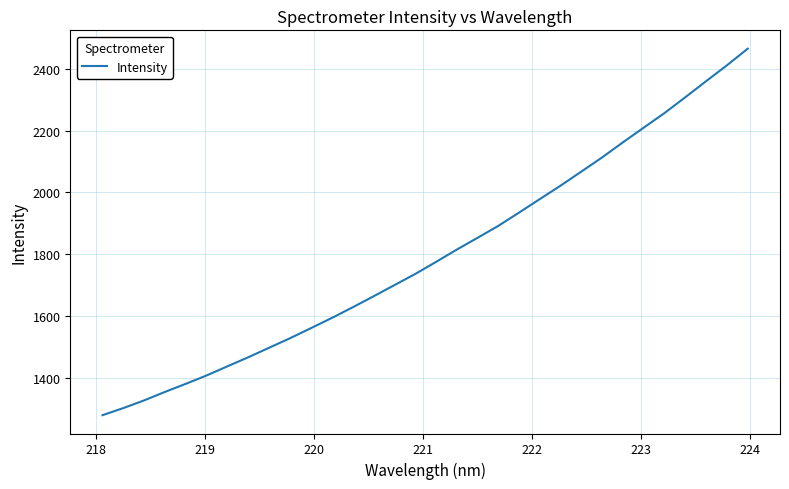

What is the minimum value shown in the chart?

1278.3